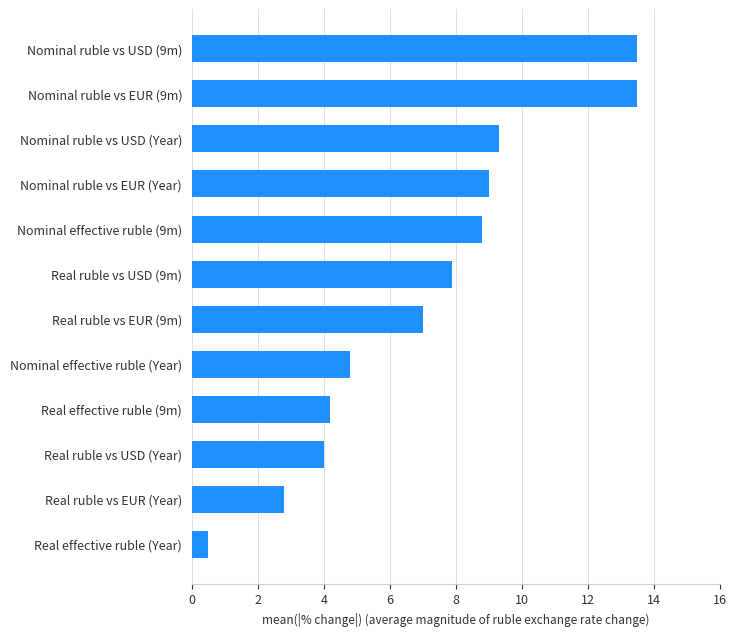

What is the smallest value displayed?

0.5